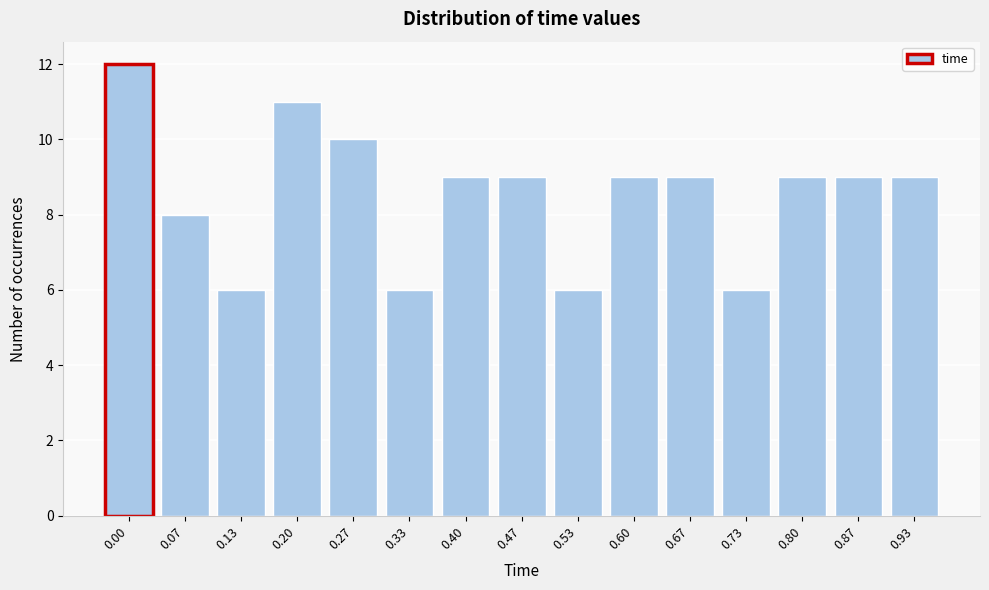

Reading left to right, transcribe all the data shown in this chart.

12	8	6	11	10	6	9	9	6	9	9	6	9	9	9